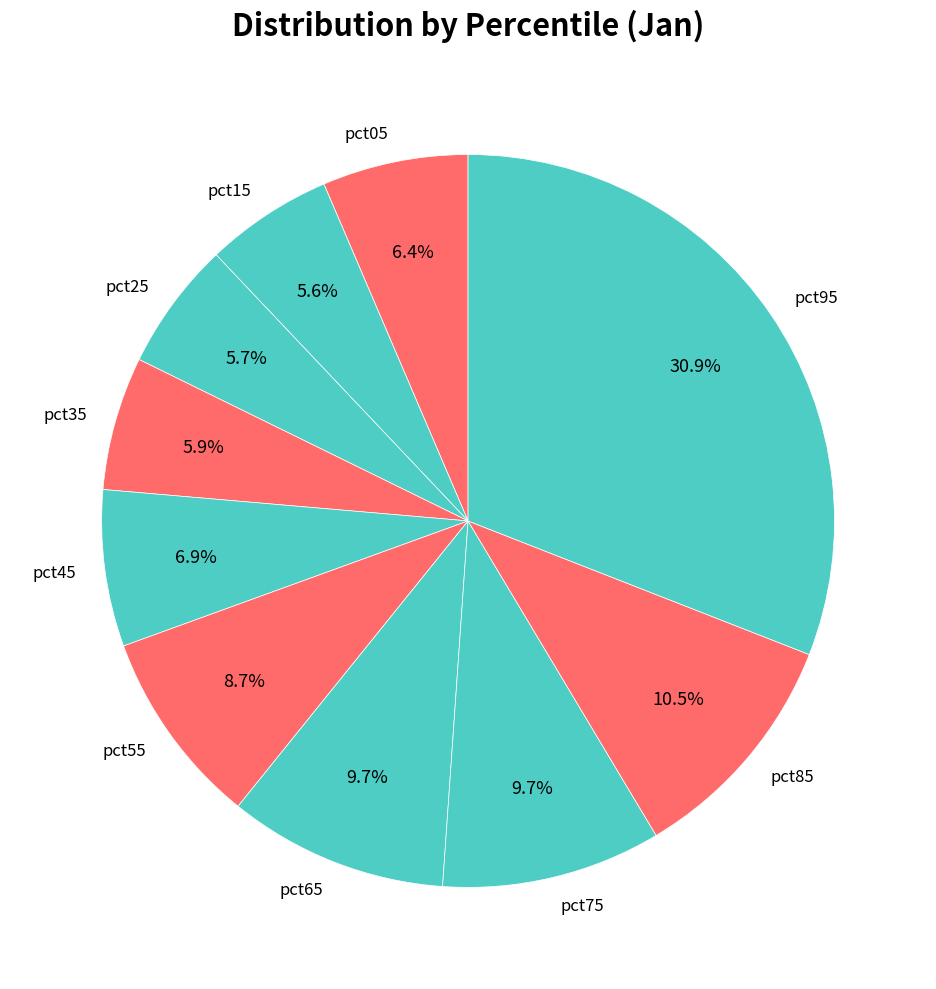

How many segments does this pie chart have?

10